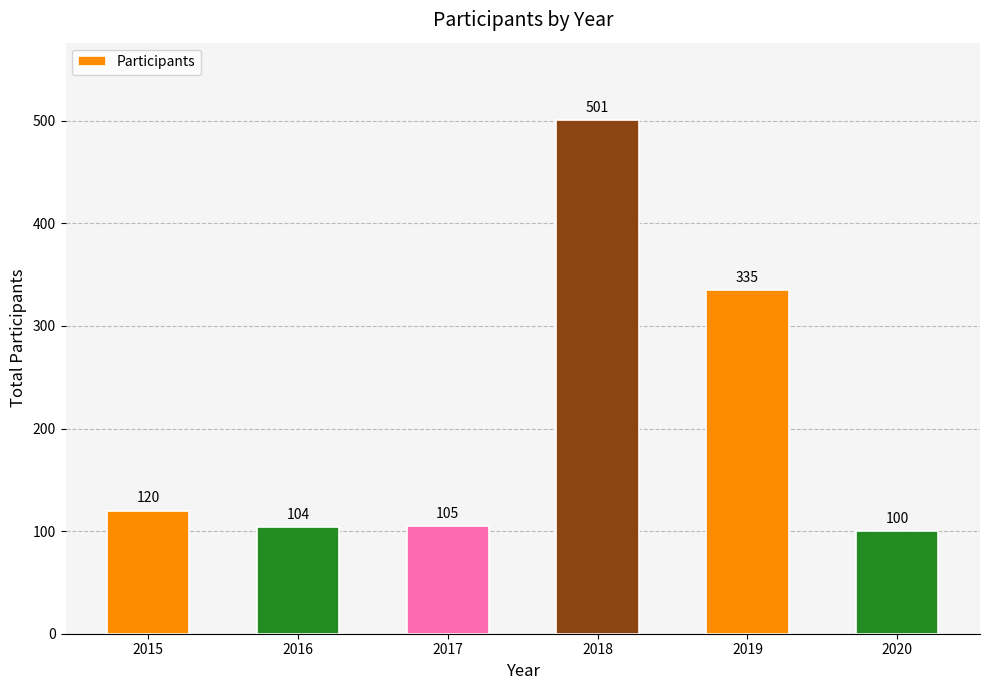

Which has a higher value, 2020 or 2018?

2018